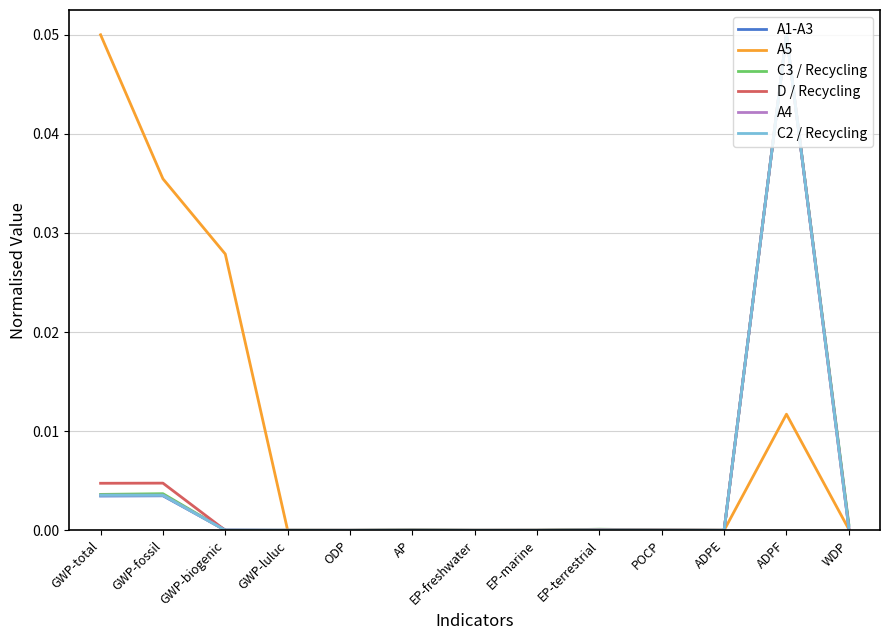

Is the value of A4 at EP-marine greater than the value of A5 at ADPF?

No